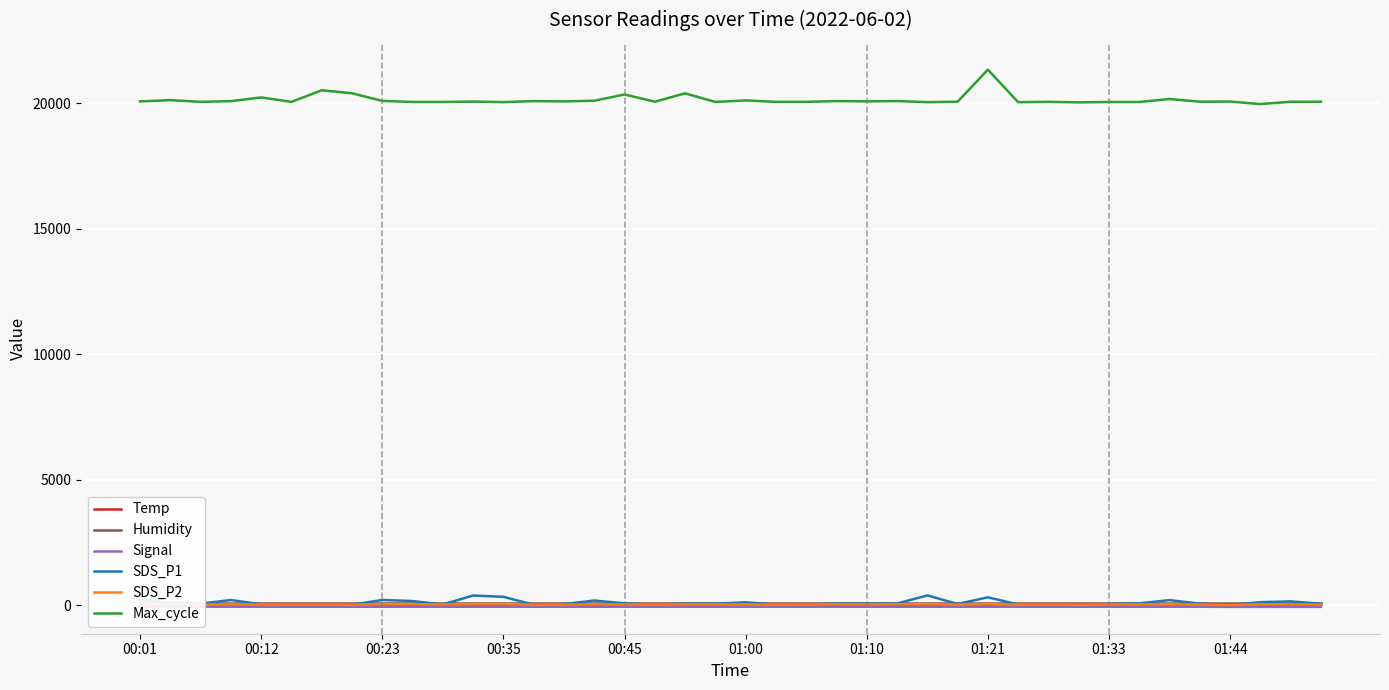

What is the average value of the SDS_P2 series?

22.3